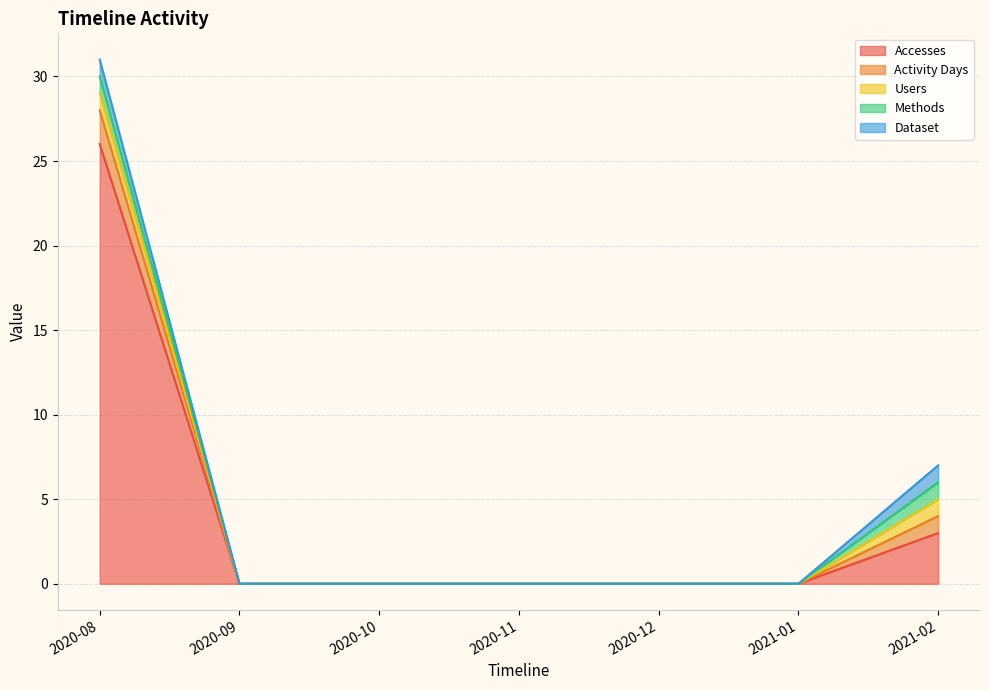

Reading right to left, list all the values displayed in this chart.

Accesses: 2021-02=3	2021-01=0	2020-12=0	2020-11=0	2020-10=0	2020-09=0	2020-08=26
Activity Days: 2021-02=1	2021-01=0	2020-12=0	2020-11=0	2020-10=0	2020-09=0	2020-08=2
Users: 2021-02=1	2021-01=0	2020-12=0	2020-11=0	2020-10=0	2020-09=0	2020-08=1
Methods: 2021-02=1	2021-01=0	2020-12=0	2020-11=0	2020-10=0	2020-09=0	2020-08=1
Dataset: 2021-02=1	2021-01=0	2020-12=0	2020-11=0	2020-10=0	2020-09=0	2020-08=1